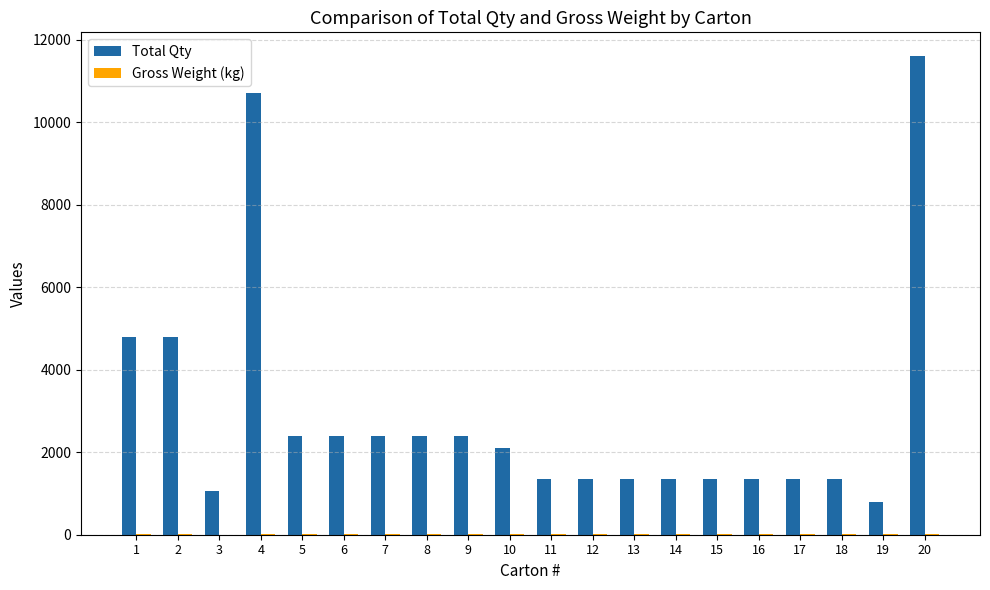

Read the Total Qty value at 12.

1350.0